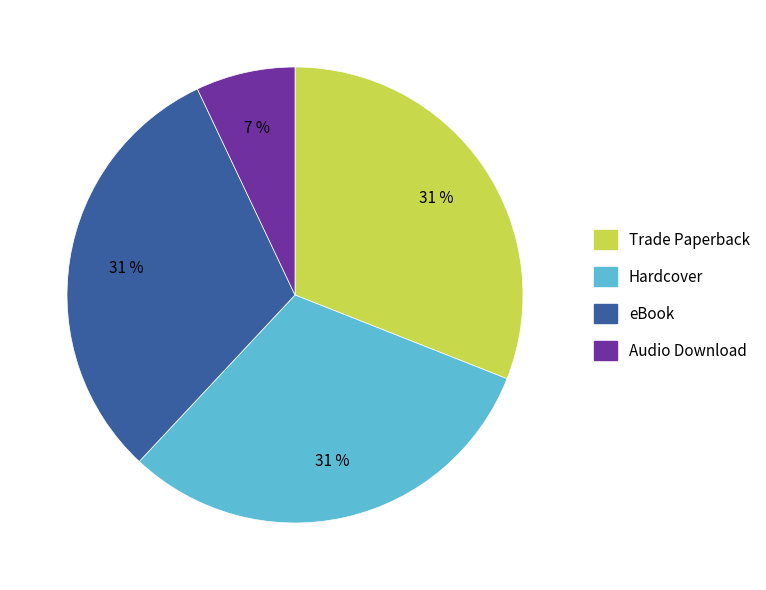

Which has a higher value, Audio Download or Trade Paperback?

Trade Paperback